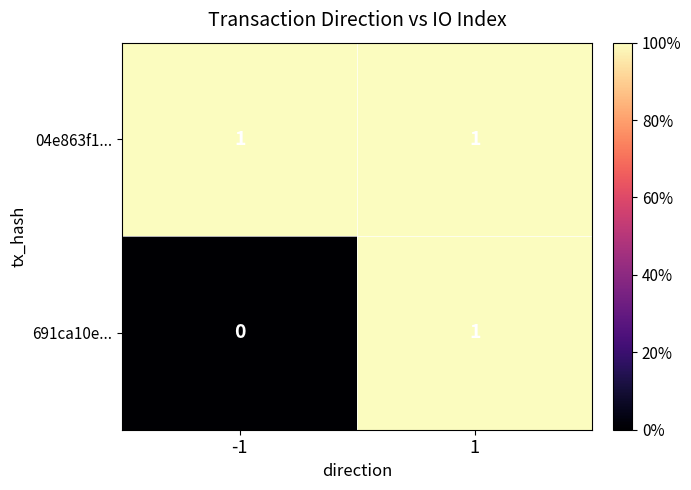

Reading left to right, extract all data points from this chart.

04e863f1...: 1	1
691ca10e...: 0	1